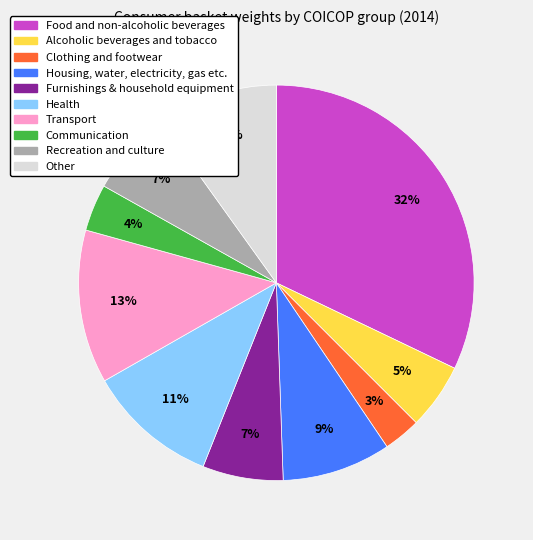

Do Health and Other together represent more than half of the pie?

No